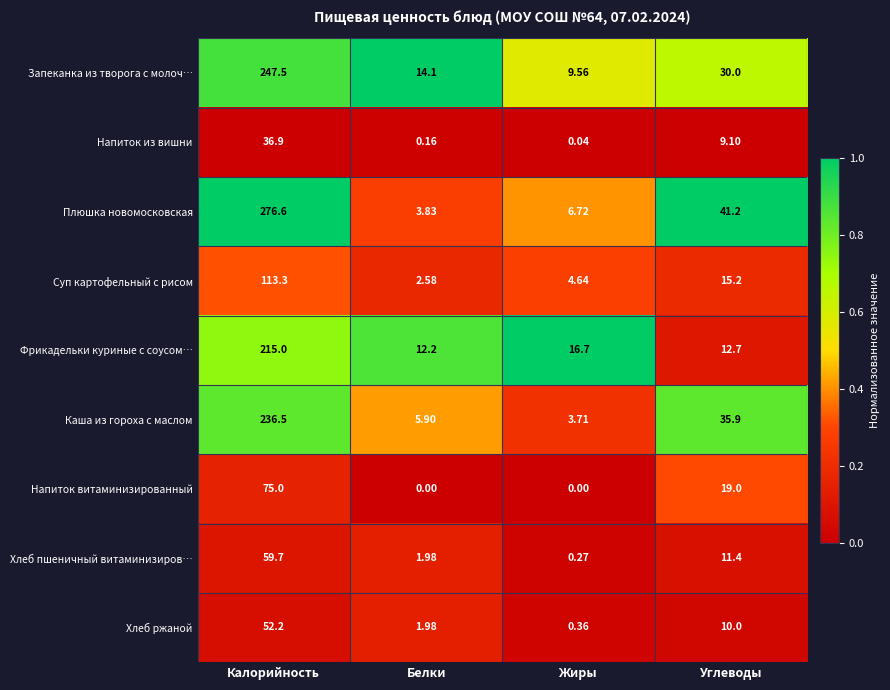

Between Калорийность and Белки, which series saw the biggest shift?

Плюшка новомосковская